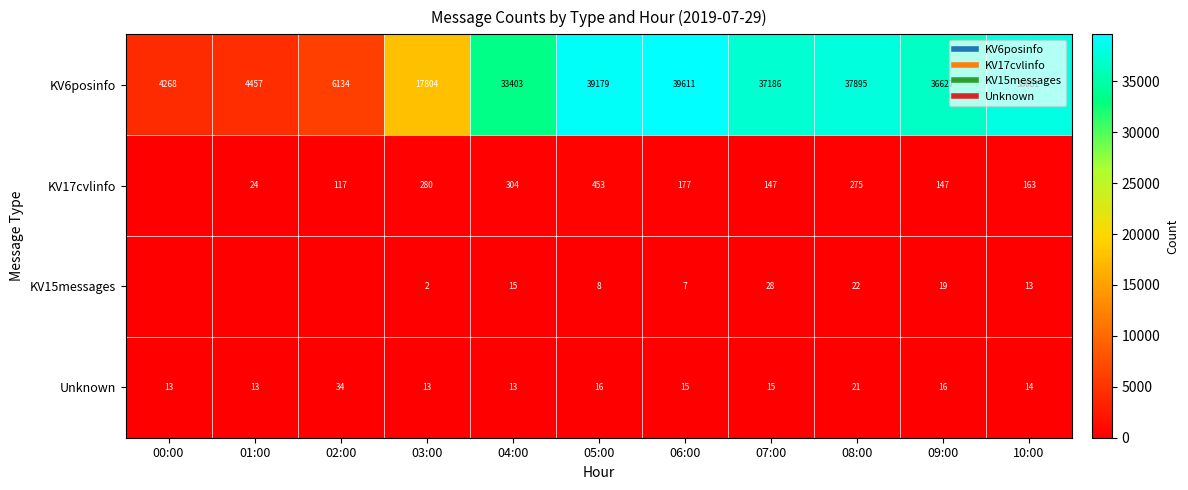

List the series in order of their peak value, highest first.

KV6posinfo, KV17cvlinfo, Unknown, KV15messages